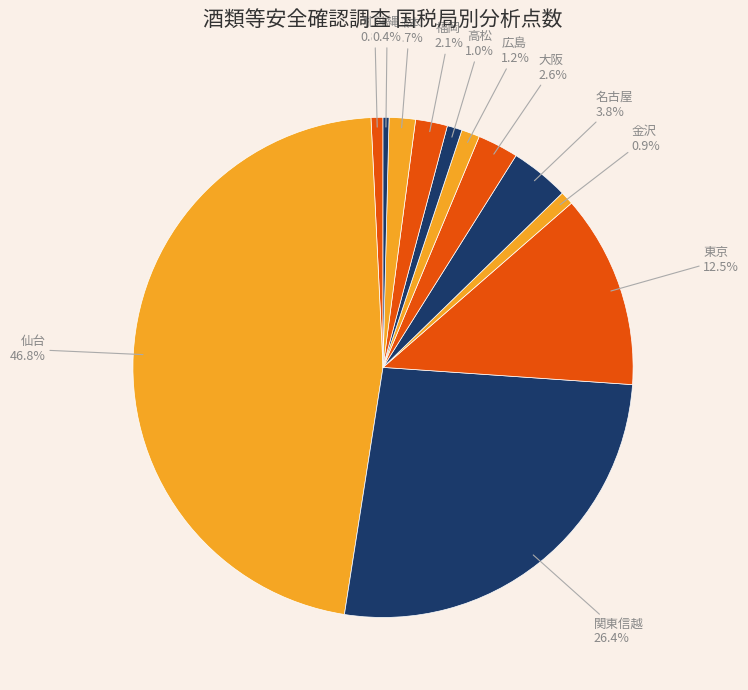

True or false: 広島 accounts for 11% of the total.

False